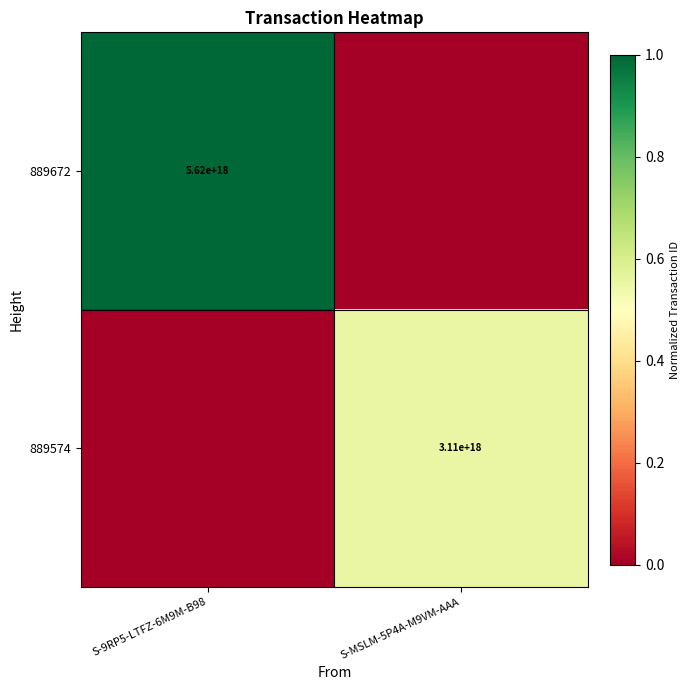

Is the value of 889672 at S-9RP5-LTFZ-6M9M-B98 greater than the value of 889574 at S-MSLM-5P4A-M9VM-AAA?

Yes